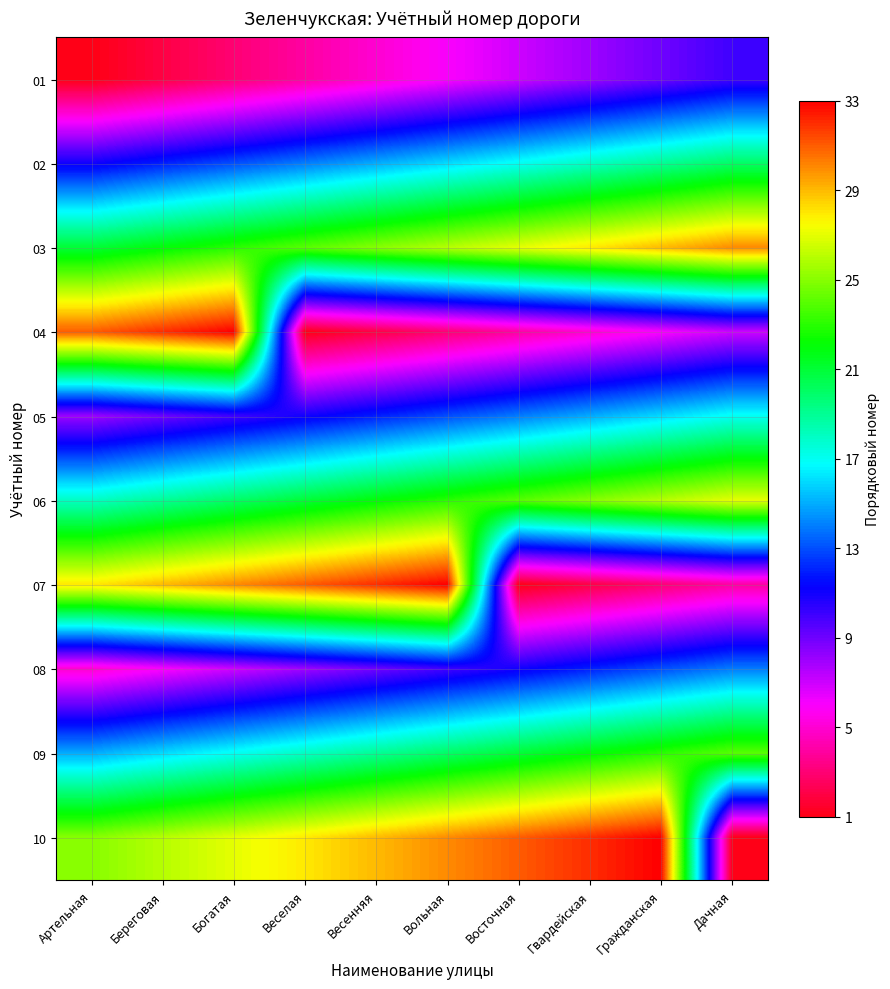

What is the difference between the highest and lowest values at Гражданская?

30